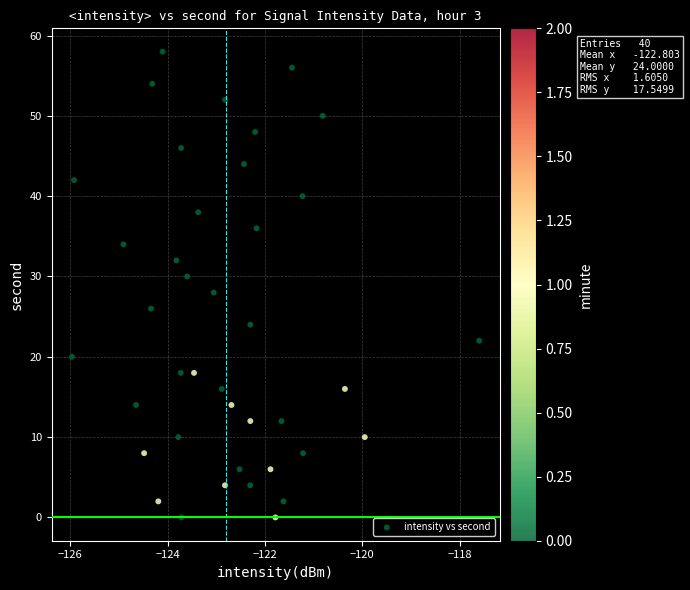

What is the range of Y values (max minus min)?

58